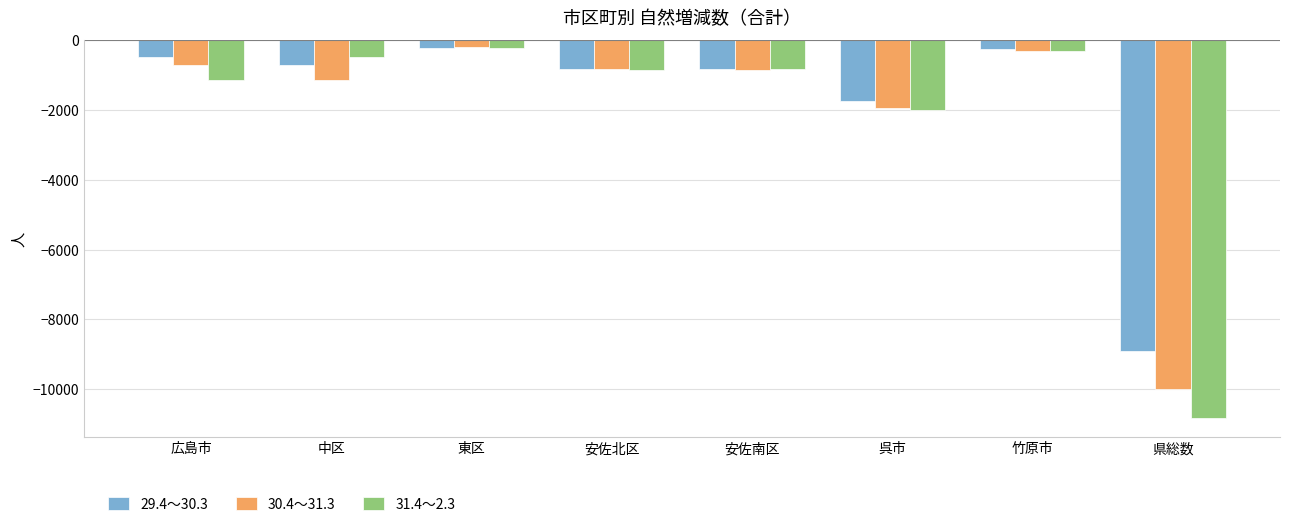

Rank the series at 県総数 from highest to lowest value.

29.4～30.3, 30.4～31.3, 31.4～2.3